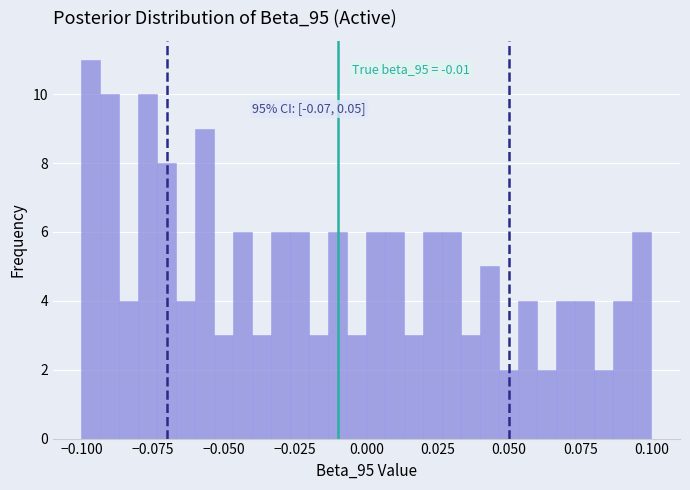

Read against the x-axis, roughly where is the centre of the tallest bar?

-0.095